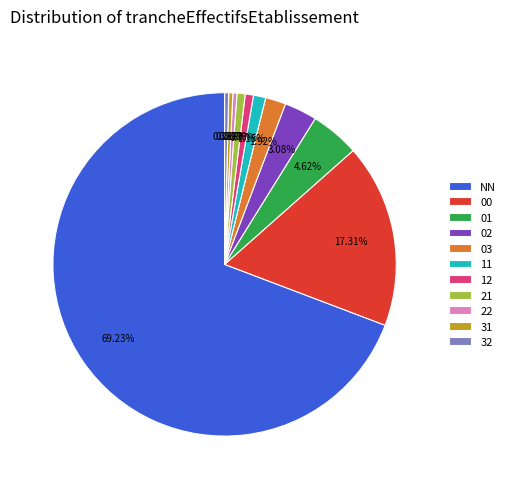

Approximately how many times larger is the value at 21 compared to 12?

1.0